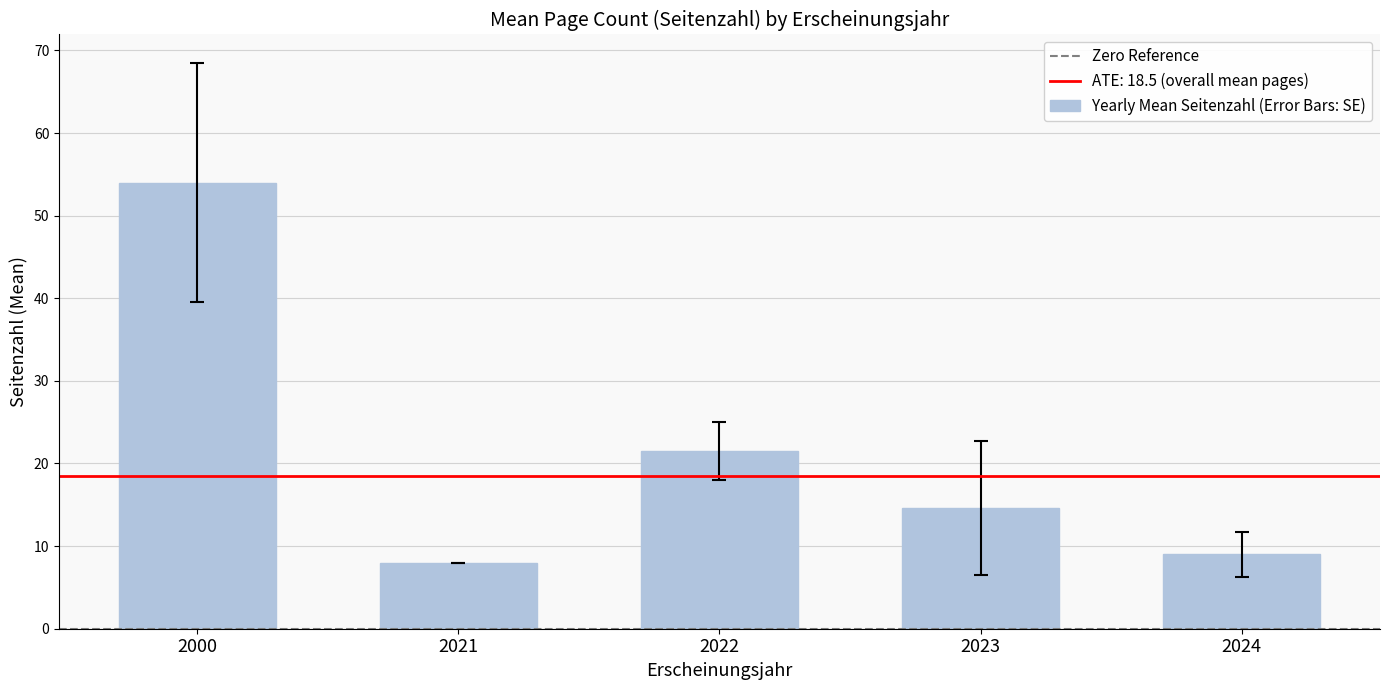

Are the bars horizontal?

No